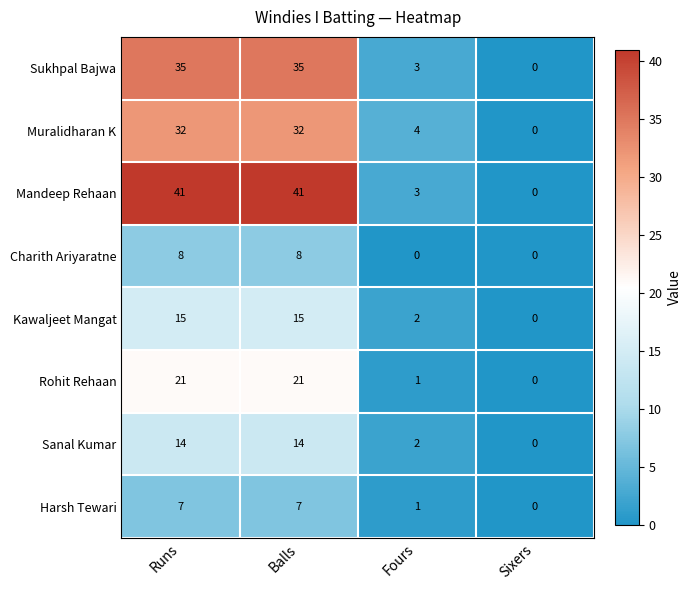

The Muralidharan K series shows 32 at Runs. True or false?

True